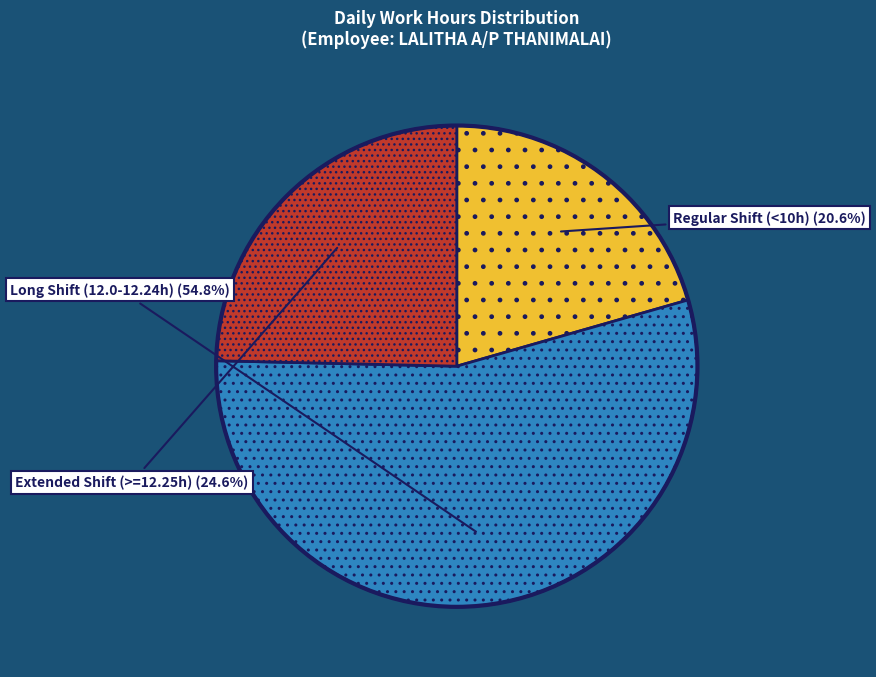

Count the number of slices in the pie.

3